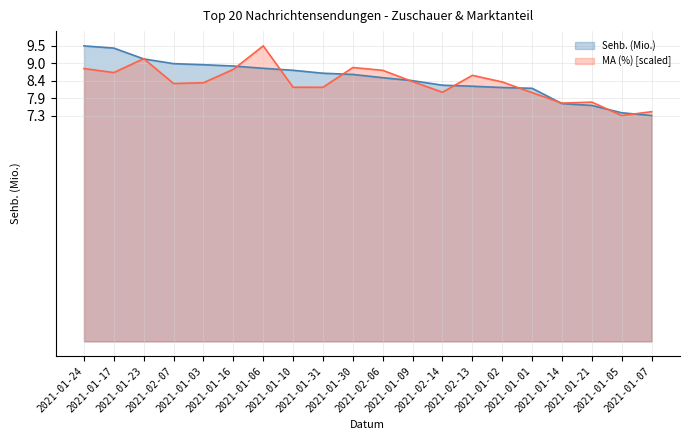

After their last crossing, which series has the higher values: MA (%) or Sehb. (Mio.)?

MA (%)